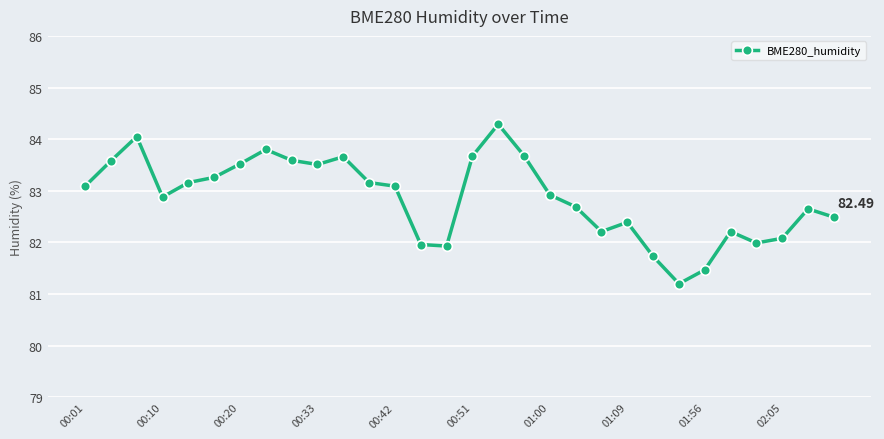

What is the sum of all values?

2485.9